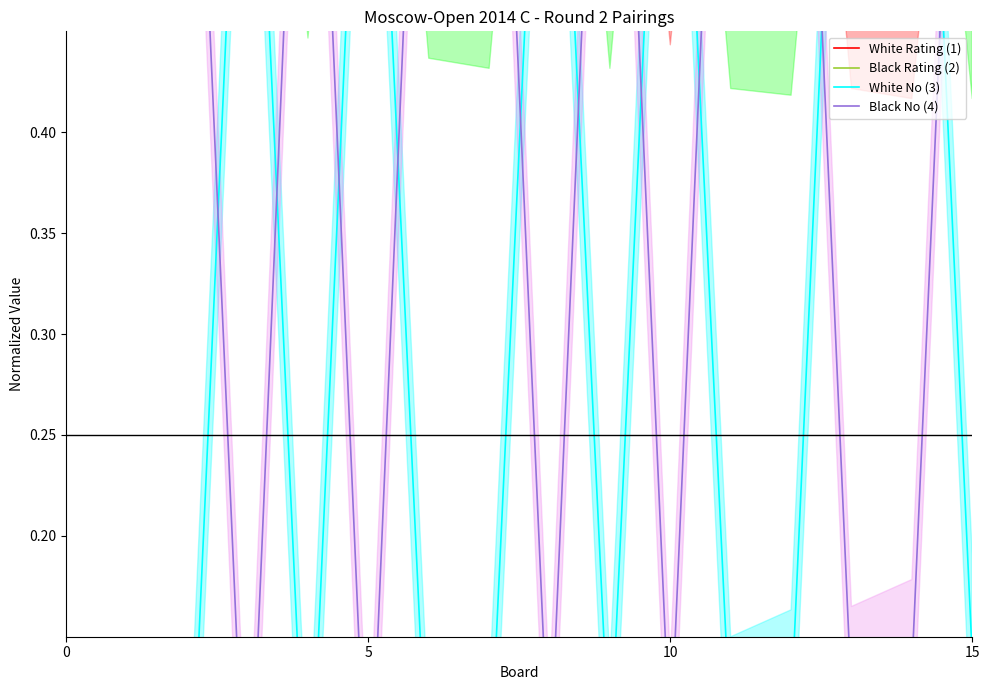

At which category is the sum across all series the highest?

15